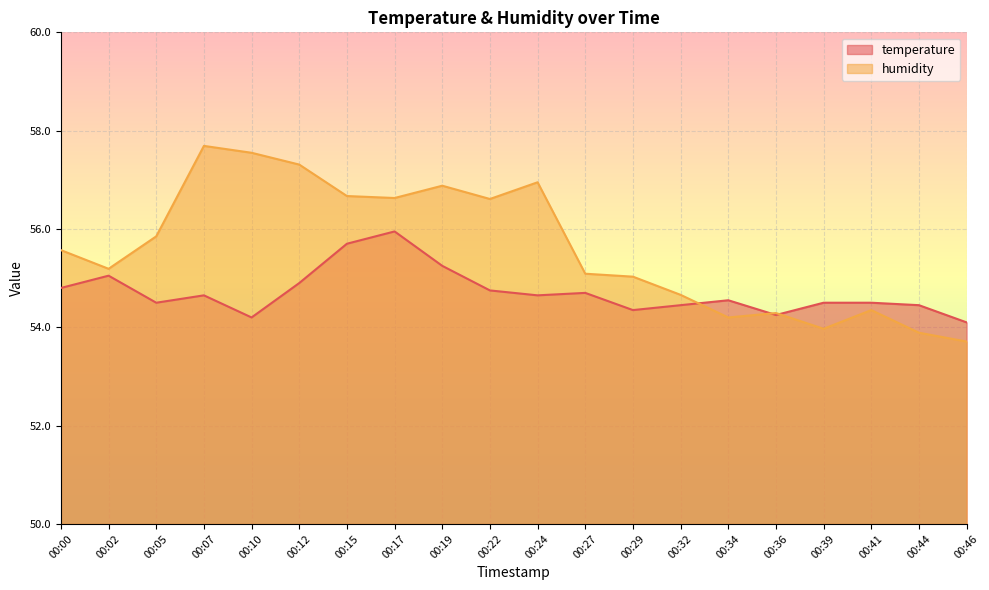

After their last crossing, which series has the higher values: humidity or temperature?

temperature